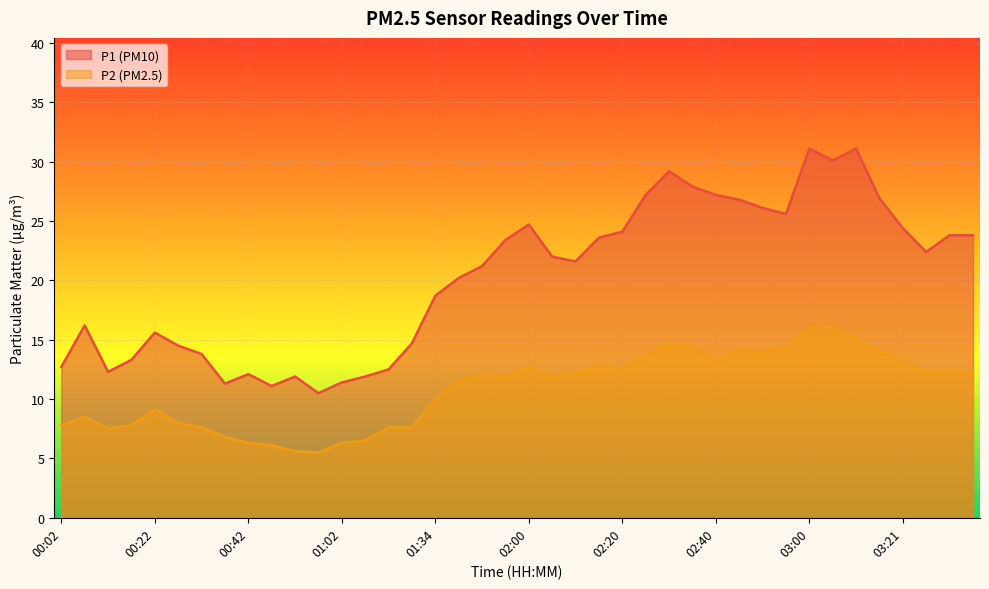

List the series in order of their overall mean, lowest first.

P2 (PM2.5), P1 (PM10)